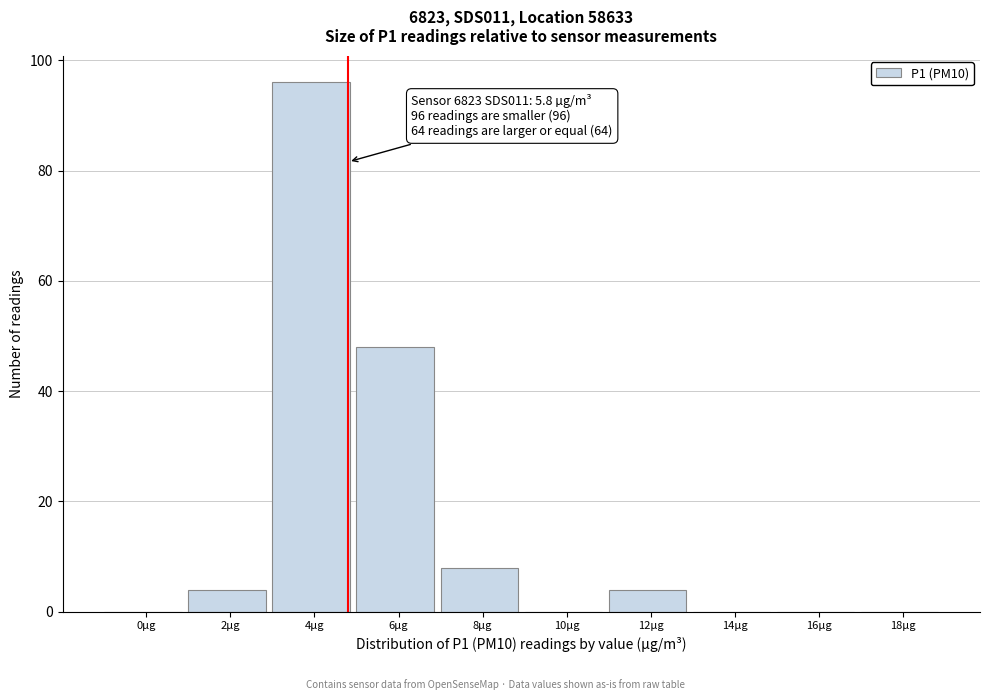

What is the change in value from 4µg to 18µg?

-96